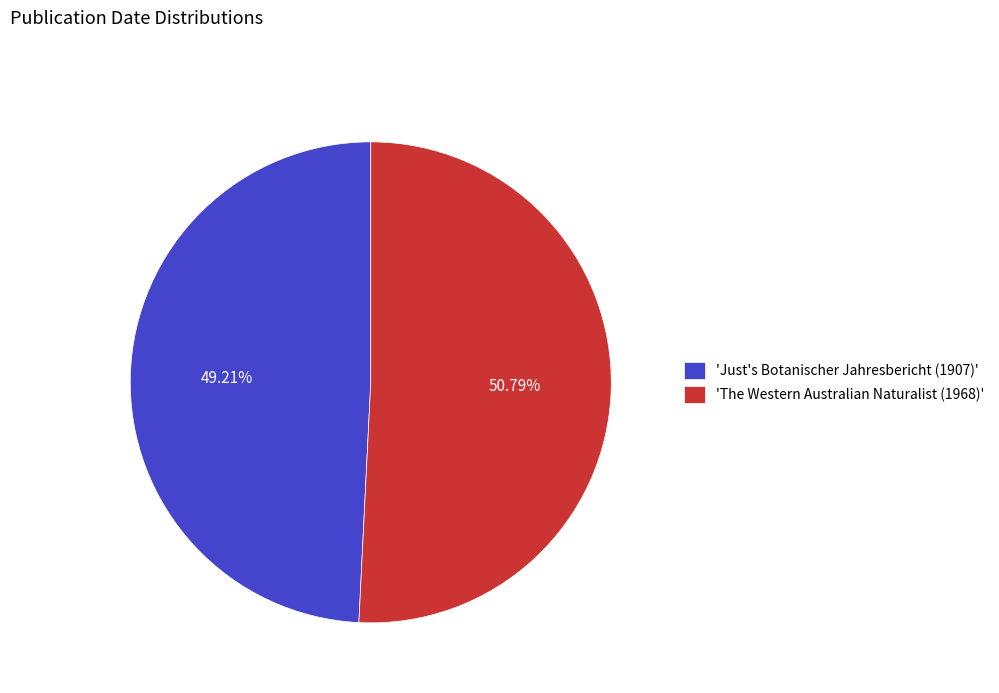

Is 'Just's Botanischer Jahresbericht (1907)' the majority of the pie?

No